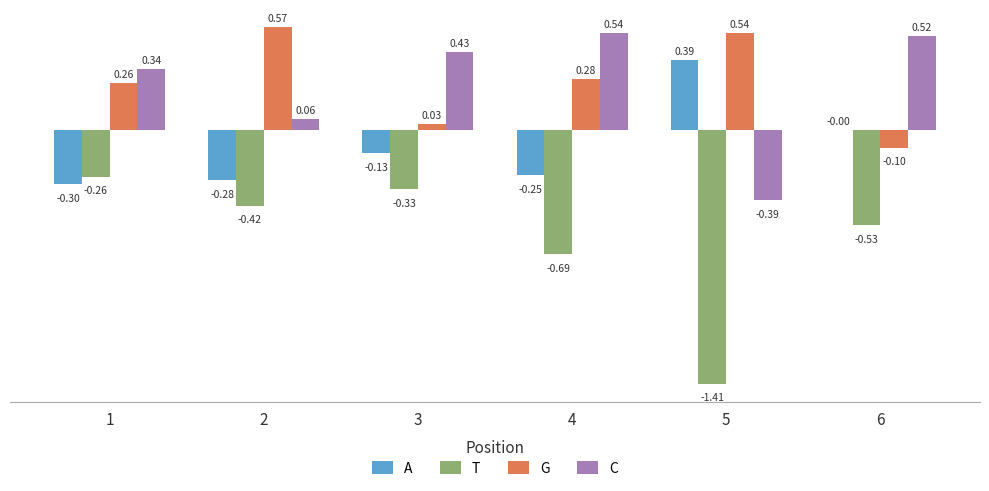

Is the value of A at 3 greater than the value of T at 3?

Yes